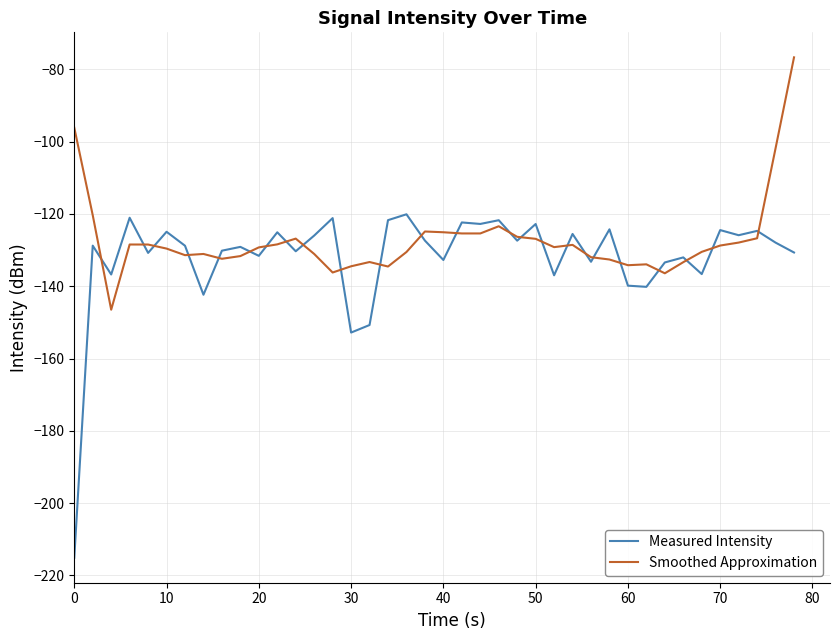

List the series in order of their peak value, highest first.

Smoothed Approximation, Measured Intensity